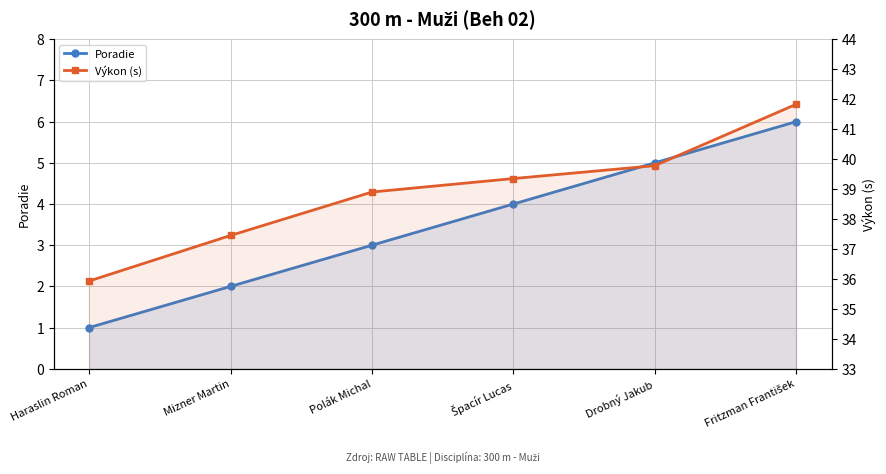

Between Fritzman František and Mizner Martin, which is larger?

Fritzman František